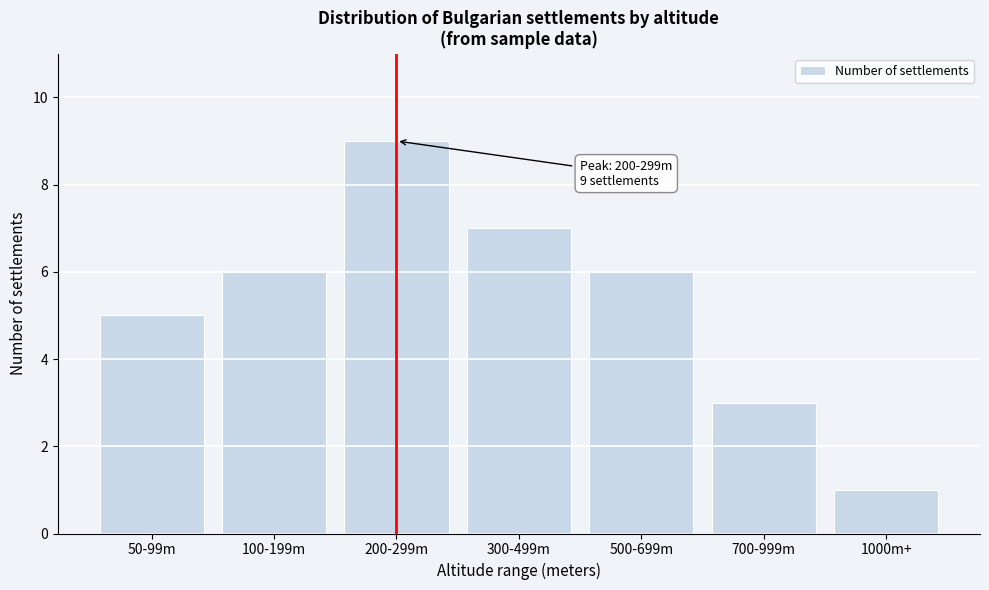

Reading right to left, list all the values displayed in this chart.

1000m+=1	700-999m=3	500-699m=6	300-499m=7	200-299m=9	100-199m=6	50-99m=5